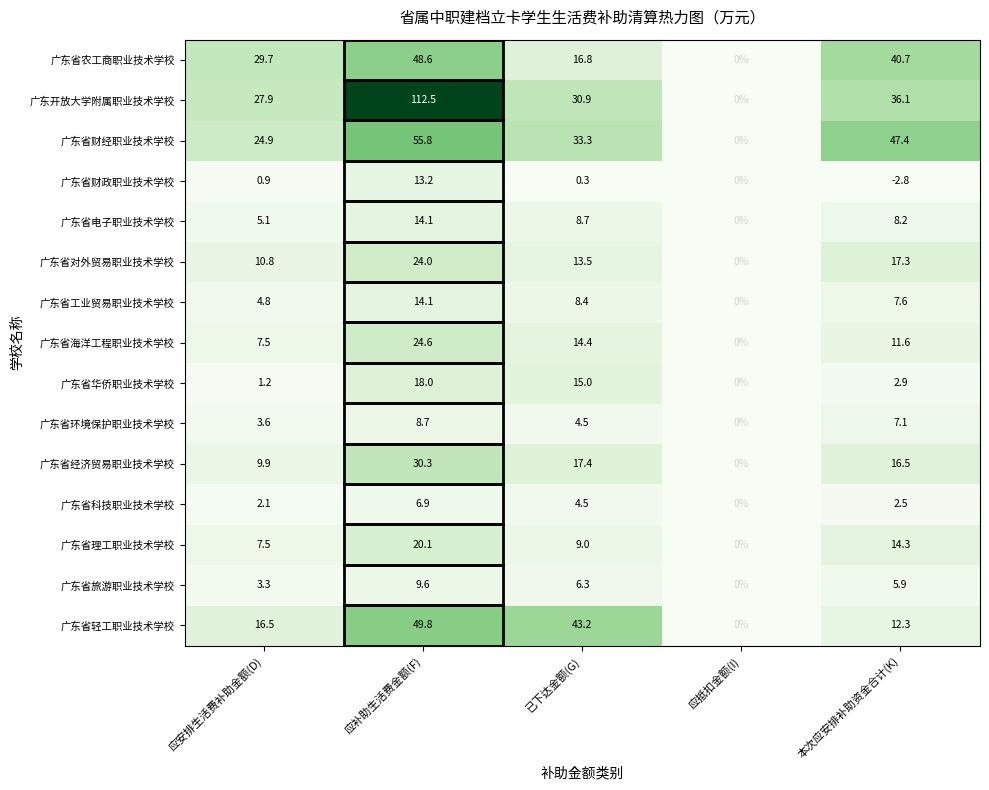

At which category is the sum across all series the highest?

应补助生活费金额(F)